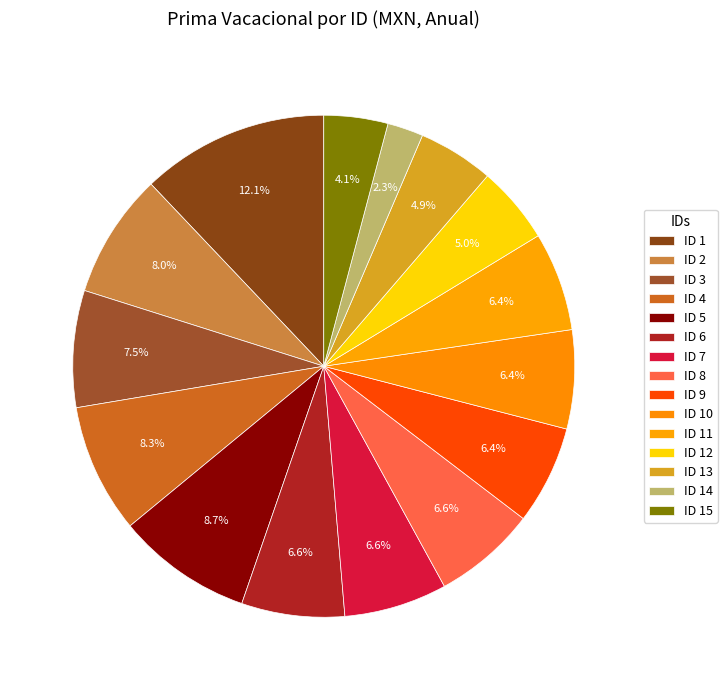

Approximately how many times larger is the value at ID 5 compared to ID 15?

2.1